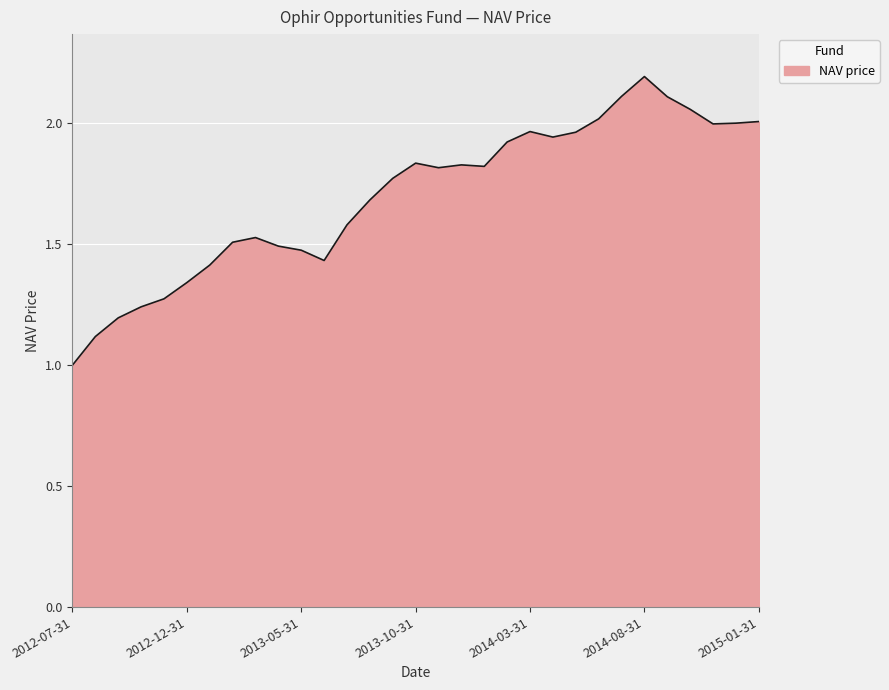

What is the smallest value displayed?

1.0